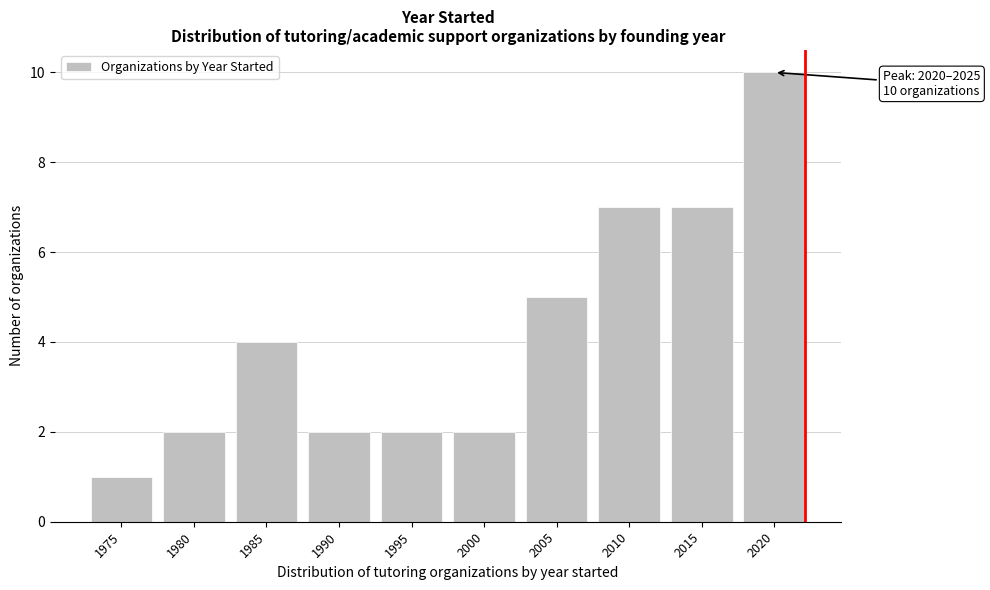

Reading right to left, transcribe all the data shown in this chart.

2020=10	2015=7	2010=7	2005=5	2000=2	1995=2	1990=2	1985=4	1980=2	1975=1